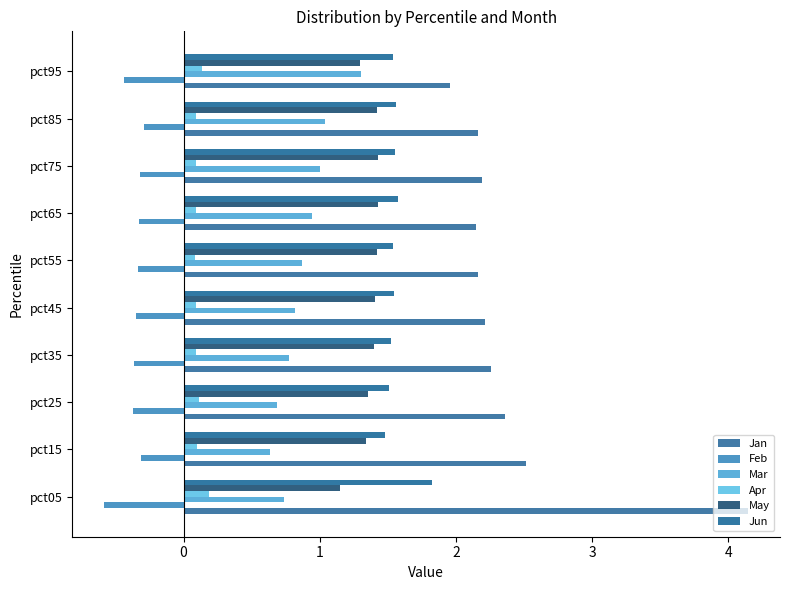

How many distinct data groups are displayed?

6